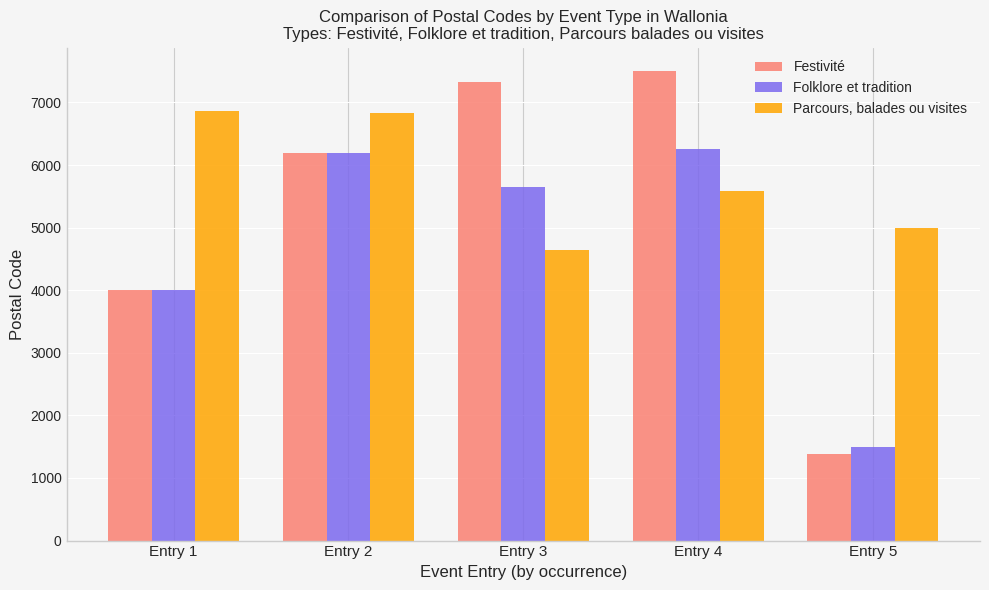

What is the spread (max minus min) of values at Entry 5?

3610